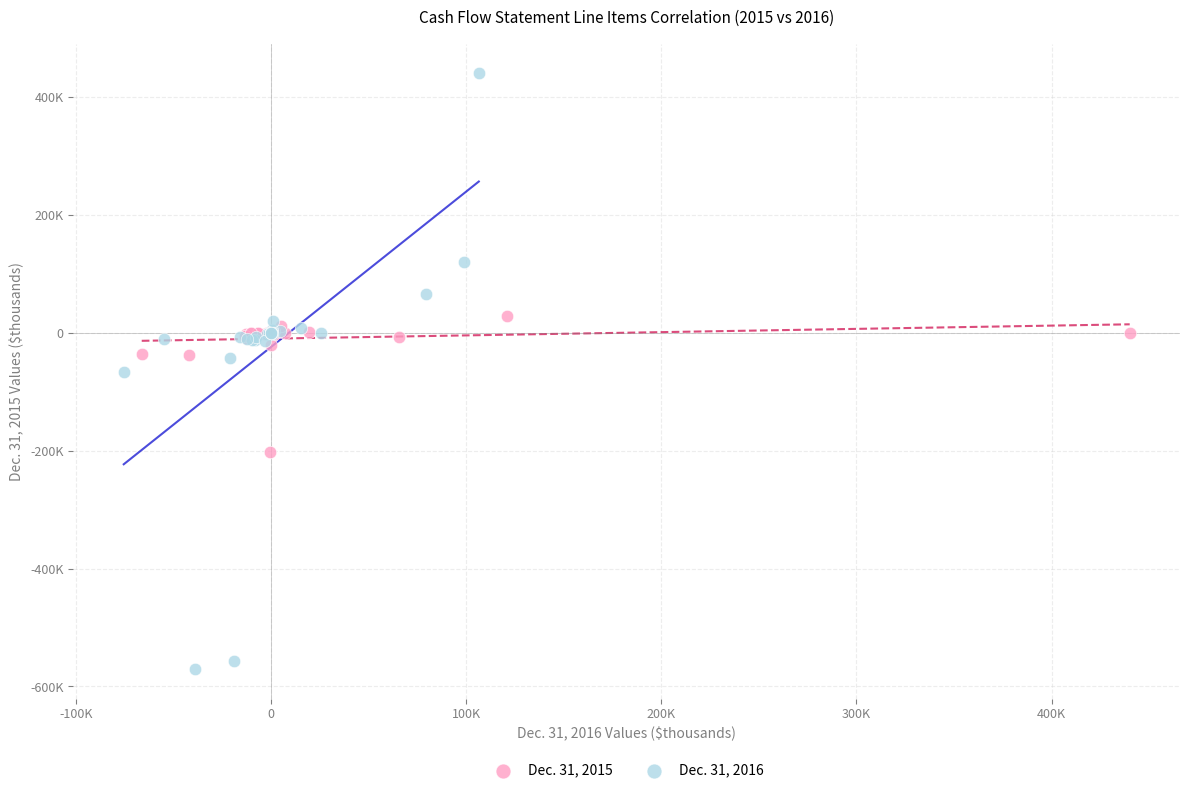

What are all the series names shown in the legend?

Dec. 31, 2015, Dec. 31, 2016